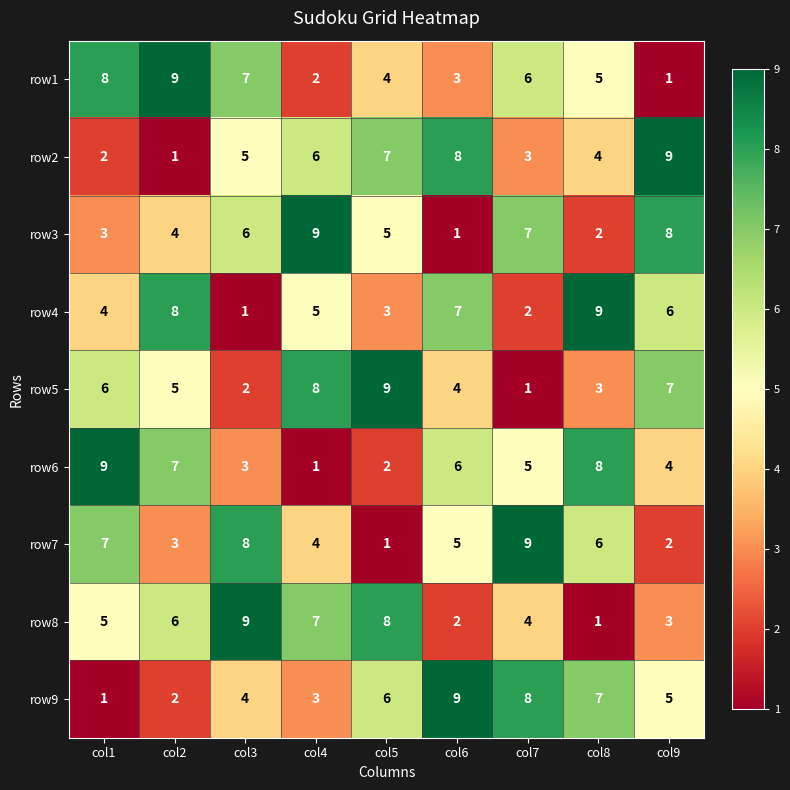

True or false: row1 has a value of 2 at col9.

False